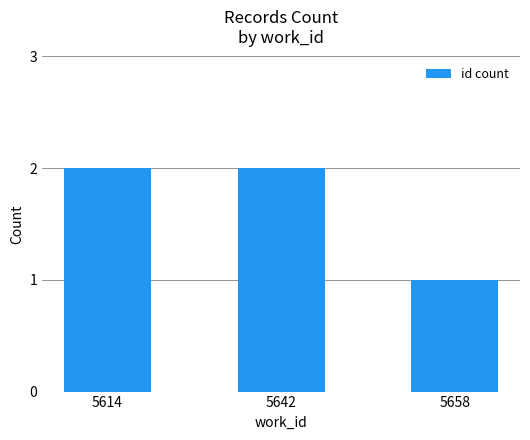

What is the value of the 3rd bar from the left?

1